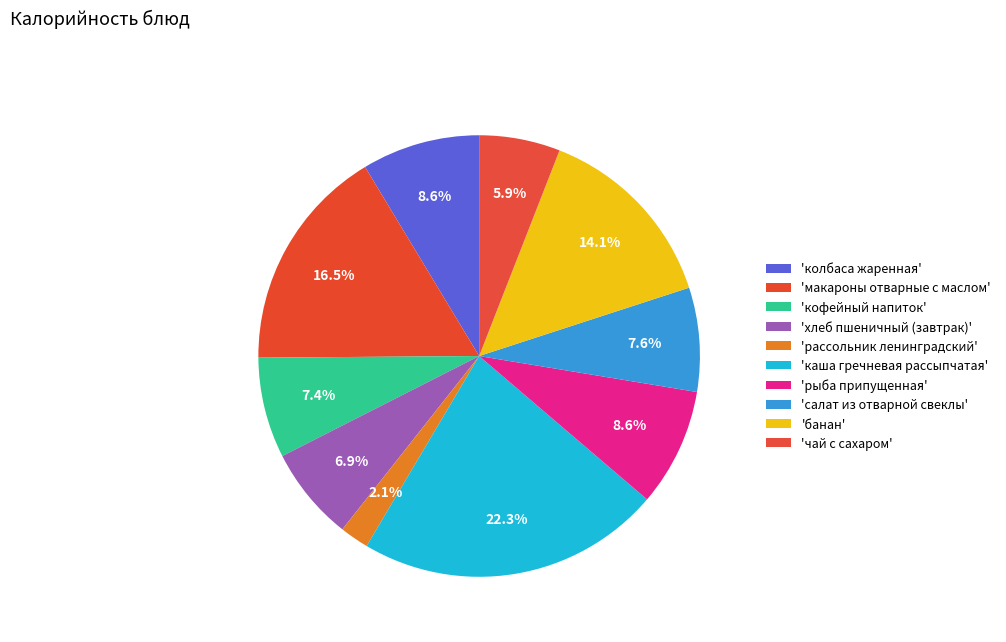

Count the number of slices in the pie.

10